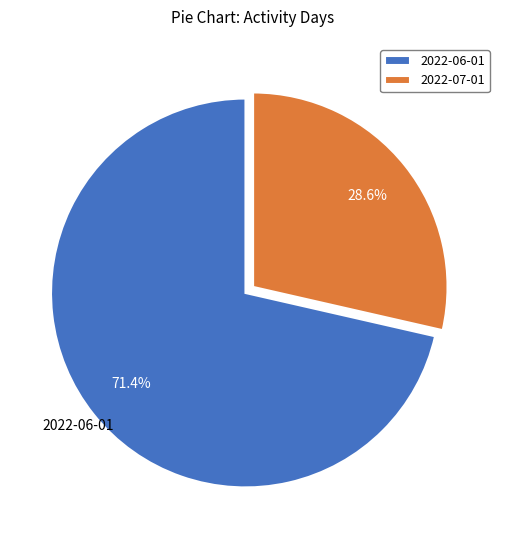

Do 2022-06-01 and 2022-07-01 together represent more than half of the pie?

Yes